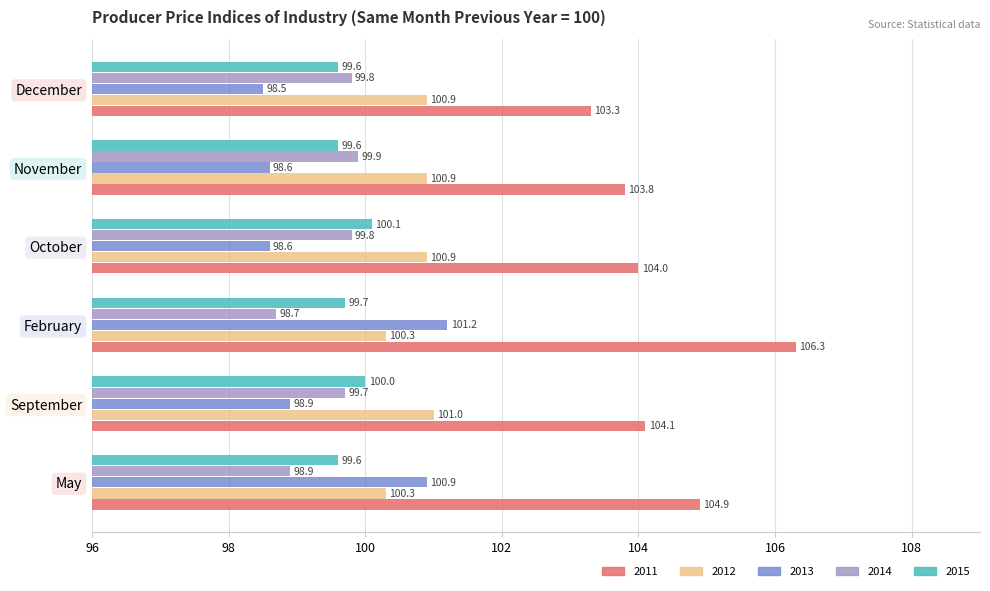

How many 2013 values are between 98 and 100?

4